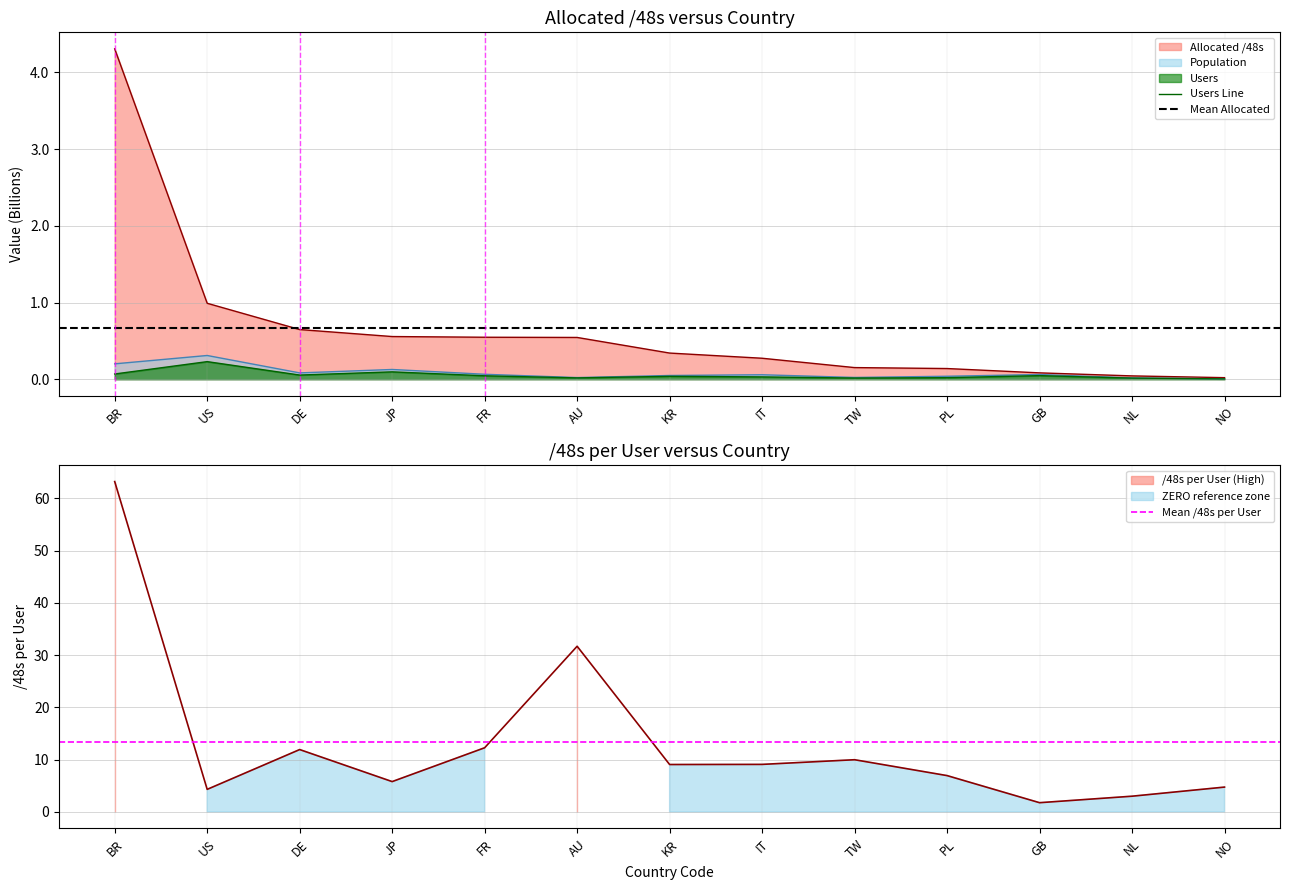

List the labels in order of Population value, largest first.

US, BR, JP, DE, FR, GB, IT, KR, PL, TW, AU, NL, NO